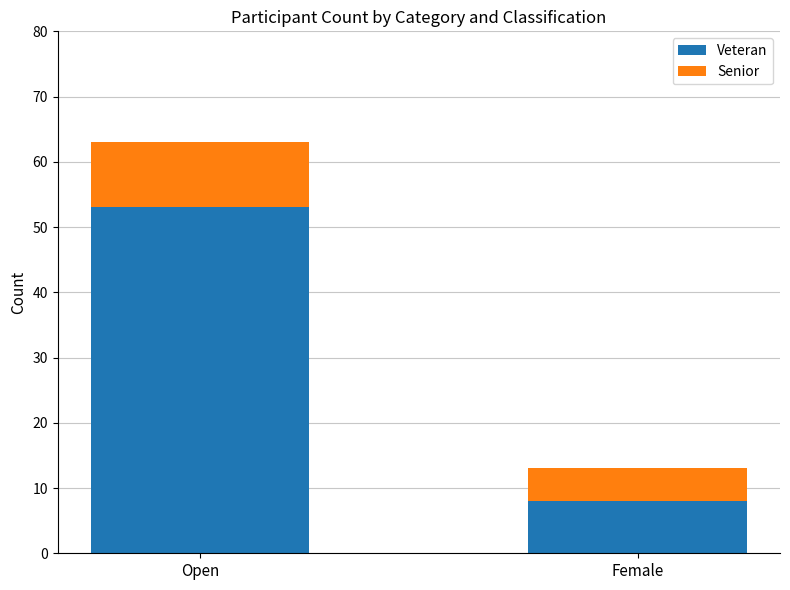

The value of Veteran at Female is 14. True or false?

False